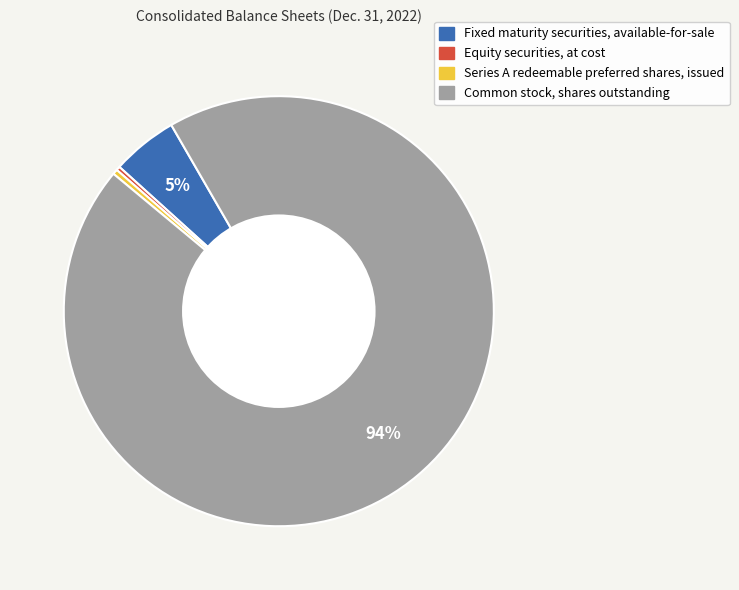

Is the sum of Series A redeemable preferred shares, issued and Fixed maturity securities, available-for-sale greater than half?

No